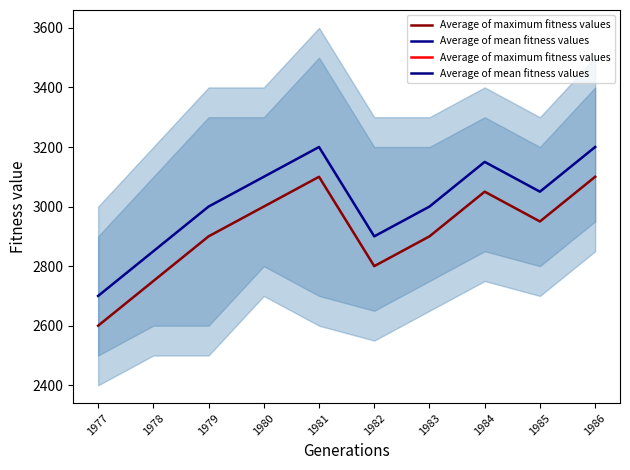

How many interior local peaks does the Average of maximum fitness values series have?

2